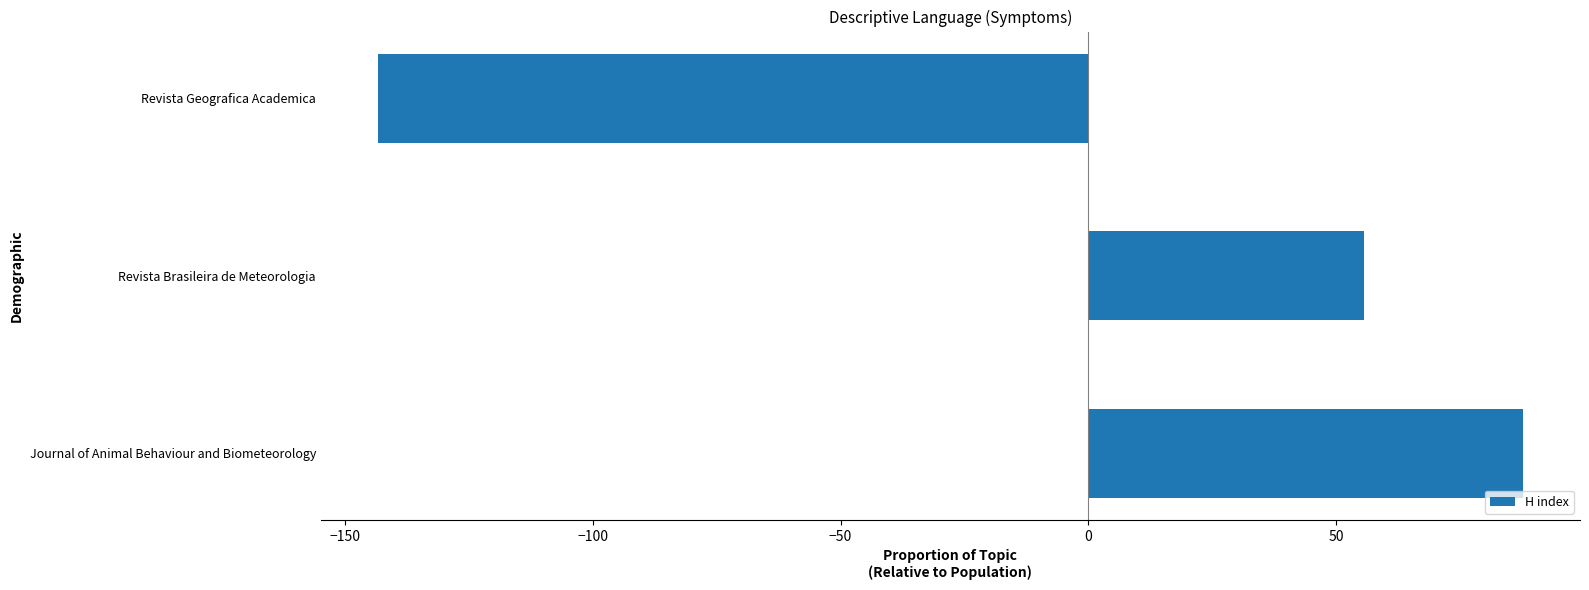

The value at Revista Brasileira de Meteorologia is 79.2. True or false?

False